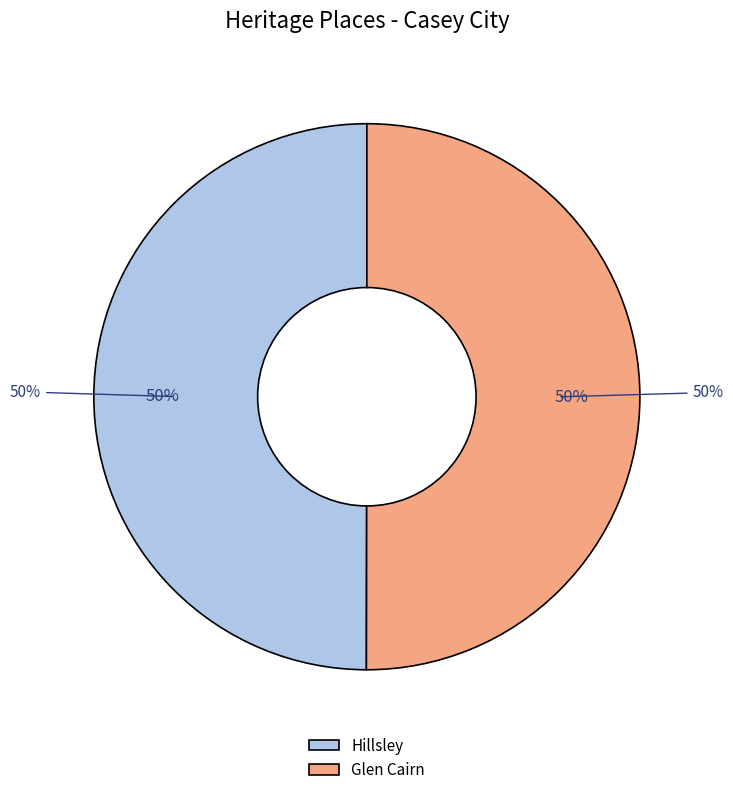

Which slice is the smallest?

Hillsley